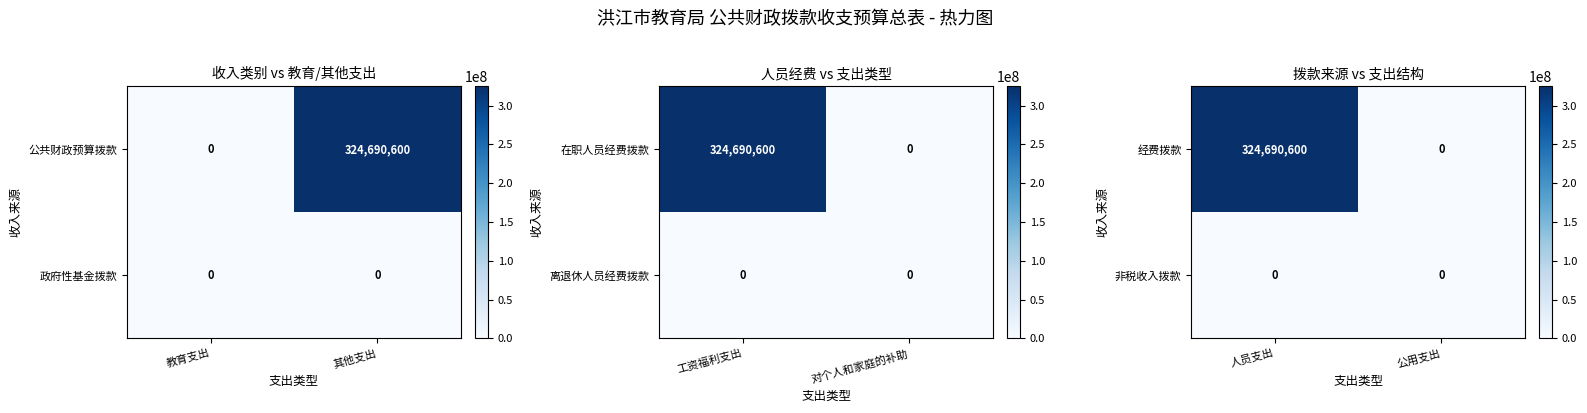

Rank the categories by 经费拨款 value from lowest to highest.

公用支出, 人员支出